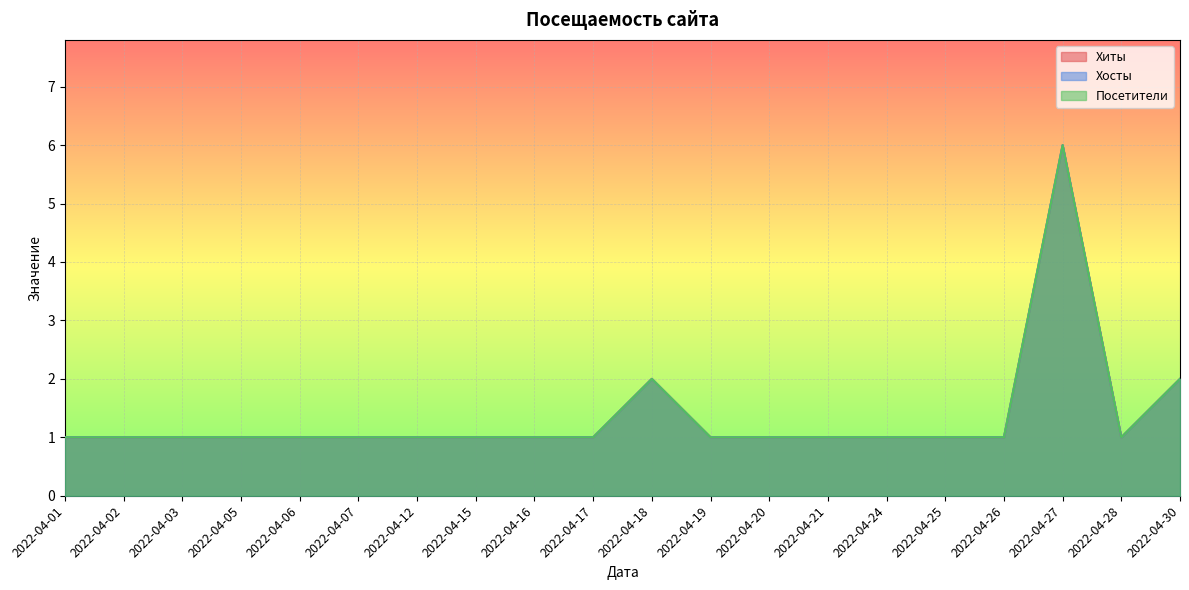

What is the maximum value shown in the chart?

6